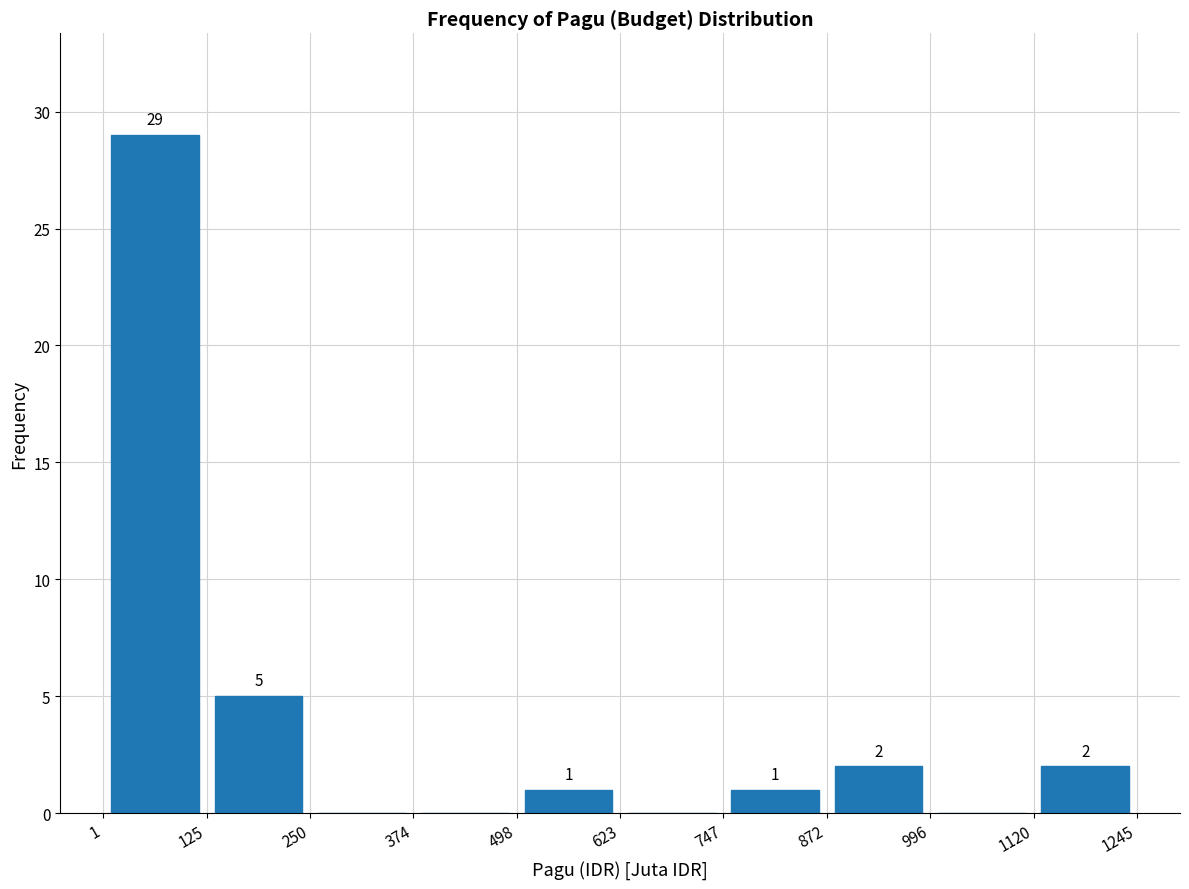

Over which range of the x-axis is the bar tallest?

1 to 125